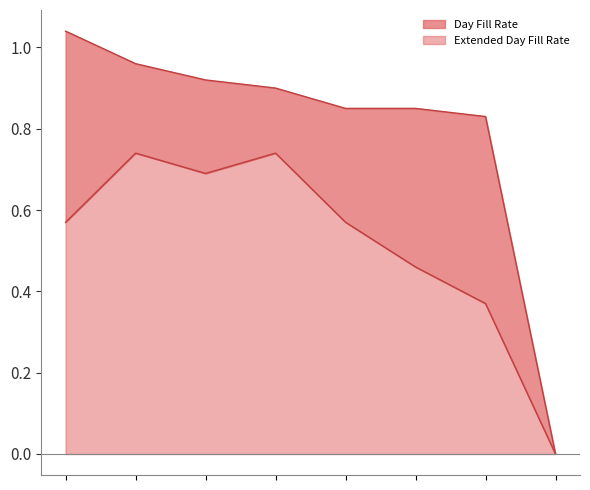

What is the difference between the maximum and minimum values in the Extended Day Fill Rate series?

0.7